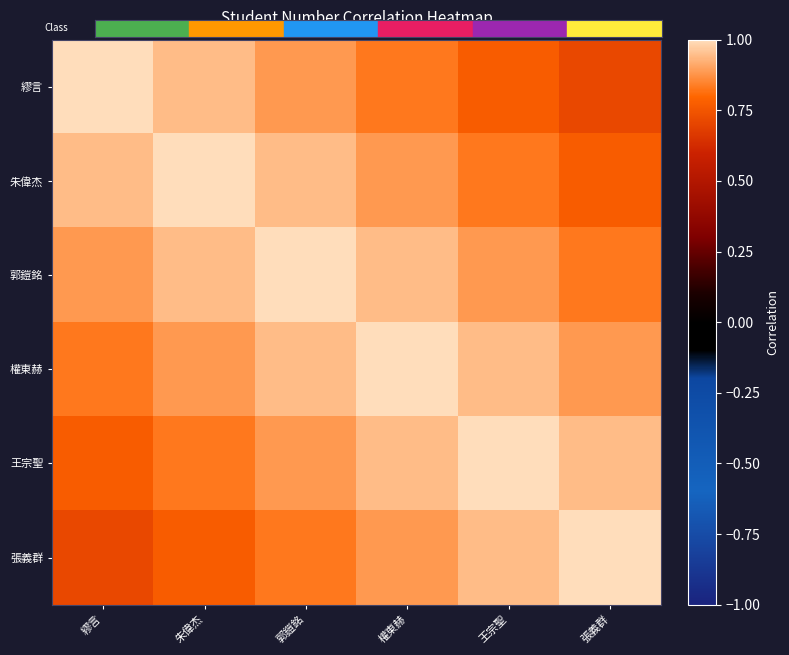

Between 王宗聖 and 朱偉杰, which is larger?

朱偉杰